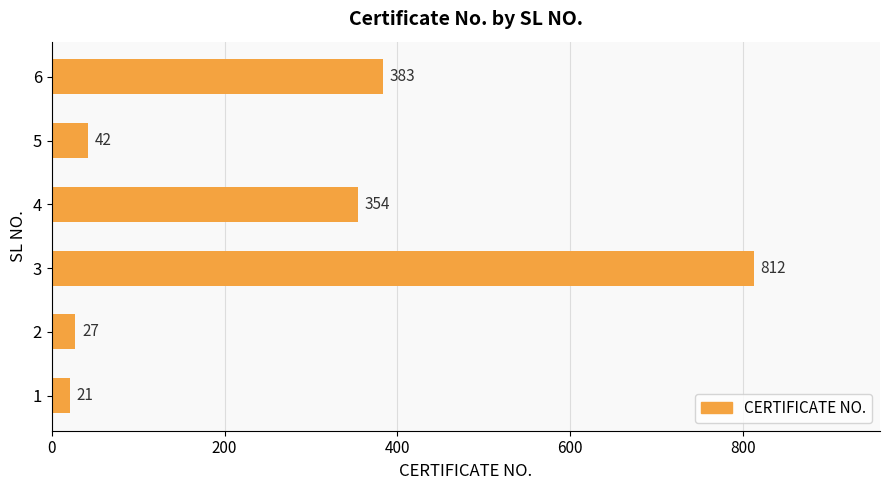

What is the difference between the values at 3 and 6?

429